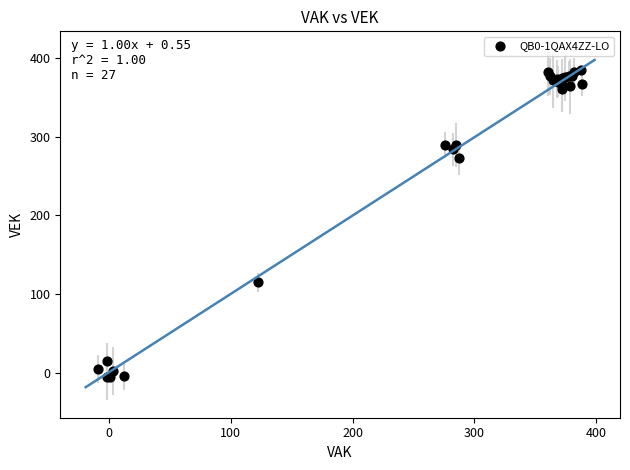

What Y value in the scatter plot is closest to 189?

114.7